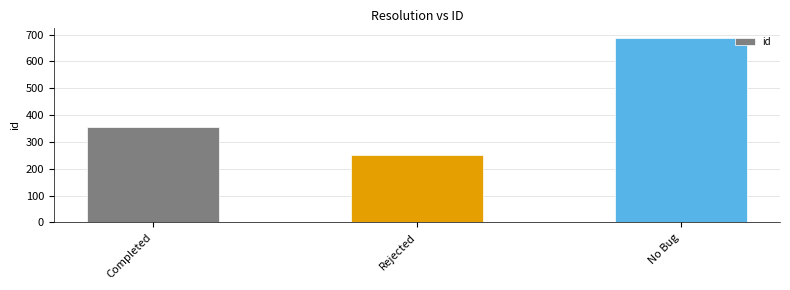

What is the difference between the second highest and minimum values?

107